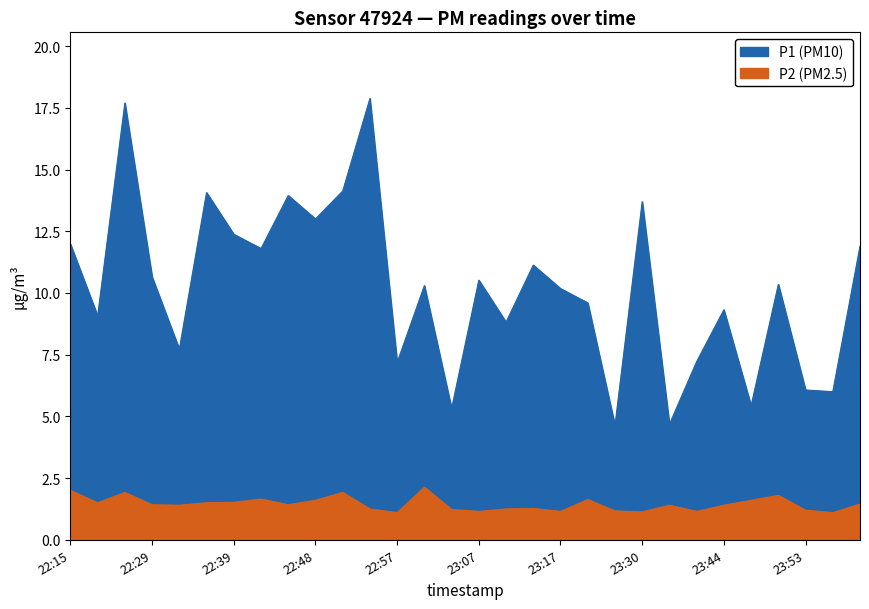

What is the label of the 10th point from the right?

23:27